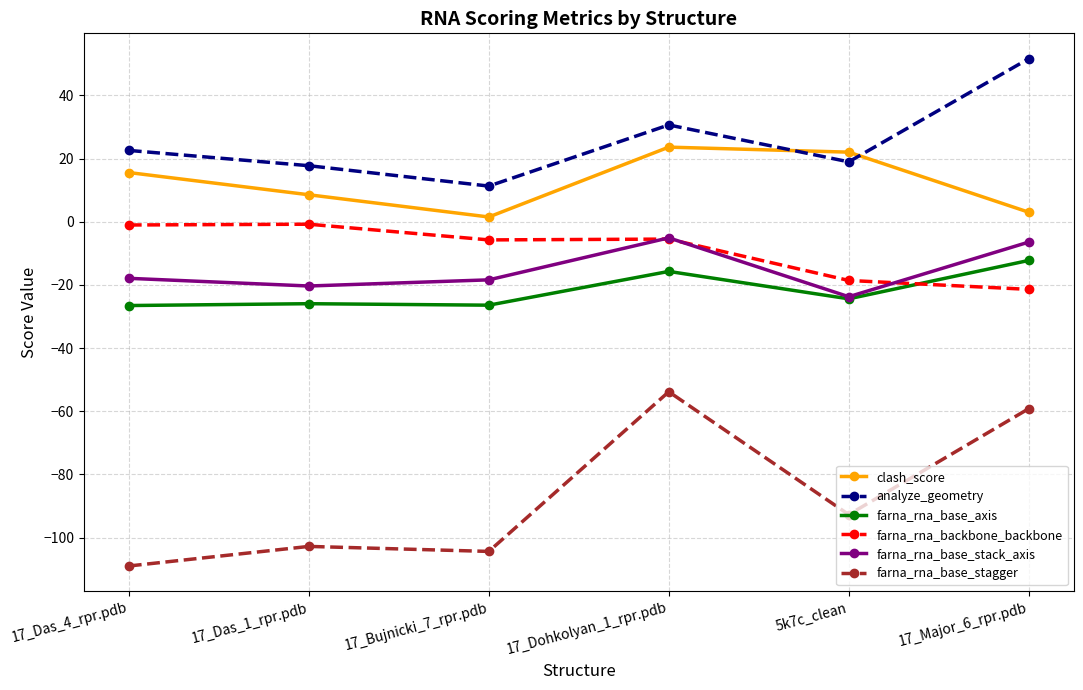

What position from the right is 17_Major_6_rpr.pdb?

1